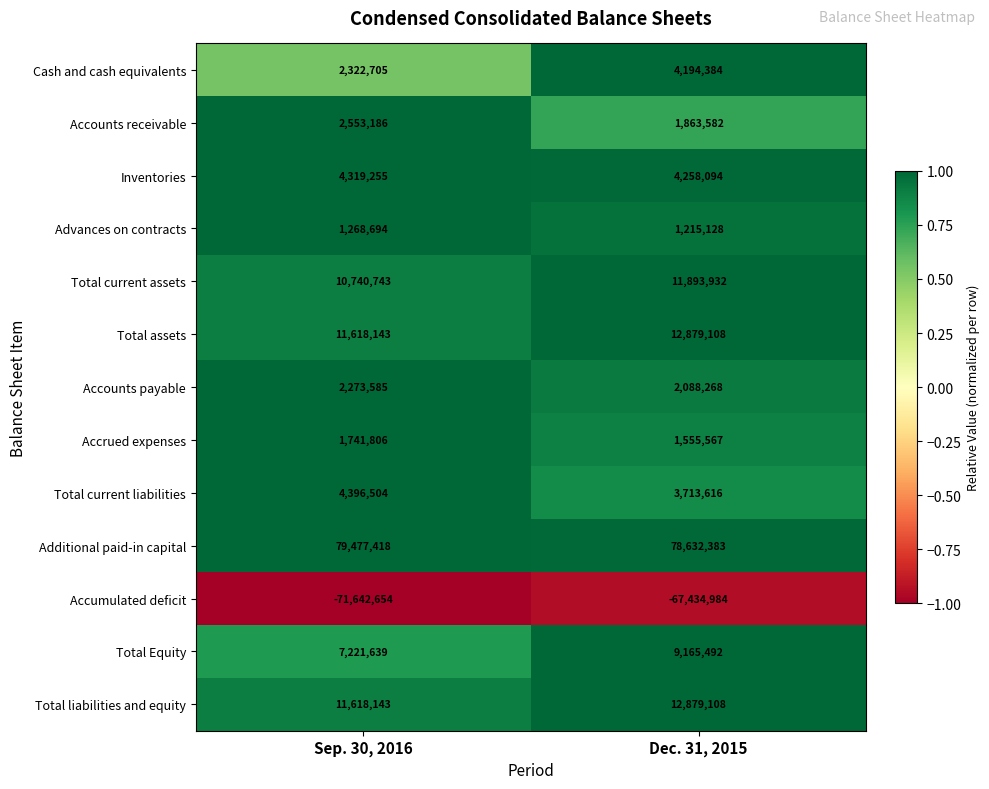

At which category is the sum across all series the highest?

Dec. 31, 2015